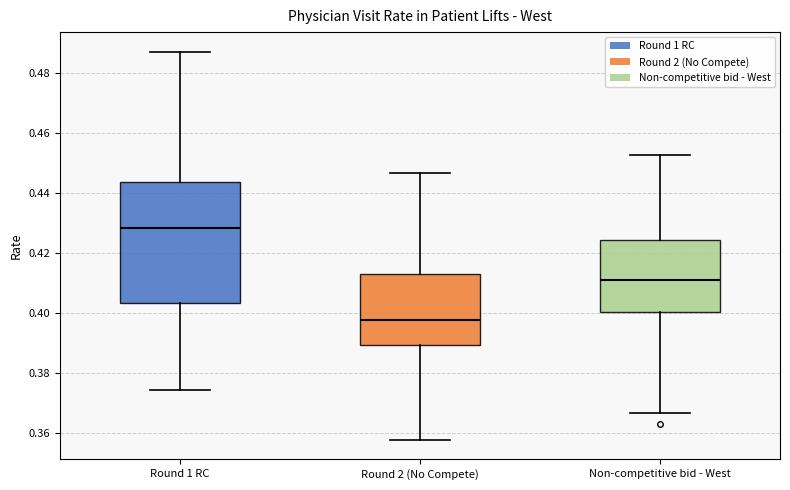

Which box's median line is the highest?

Round 1 RC